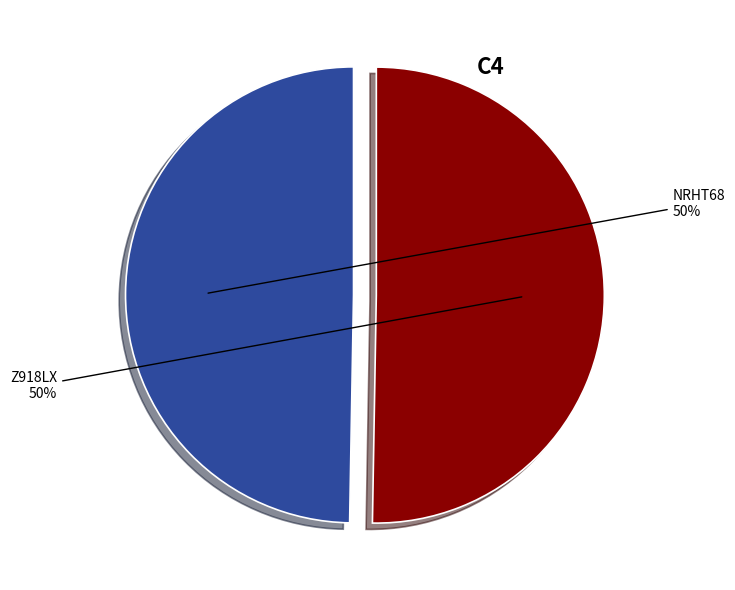

How many segments does this pie chart have?

2